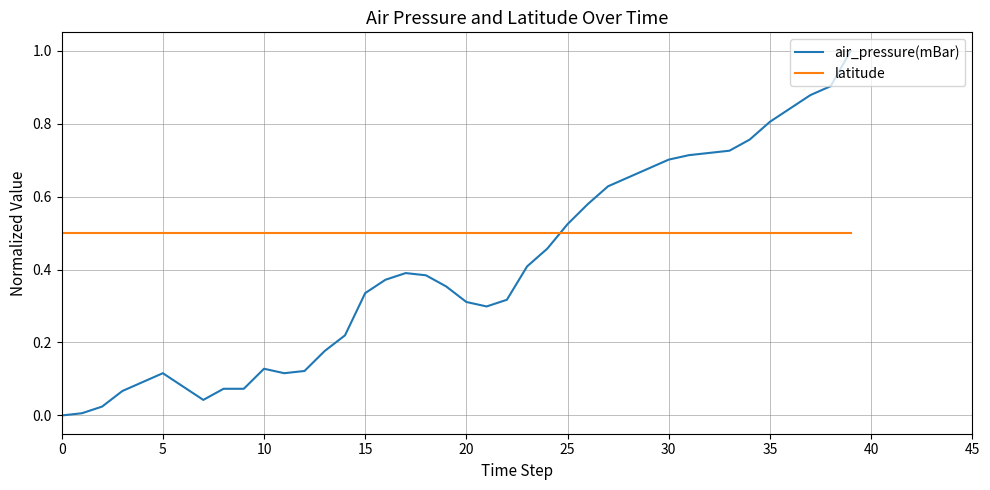

What is the greatest value displayed?

1.0